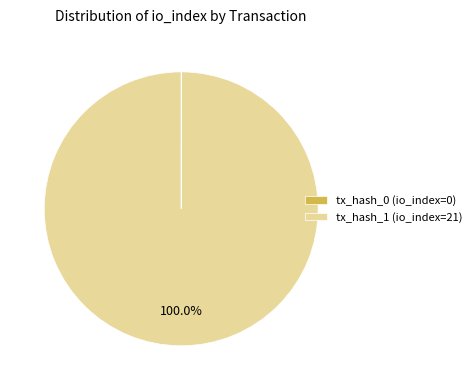

Does any single category account for the majority?

Yes